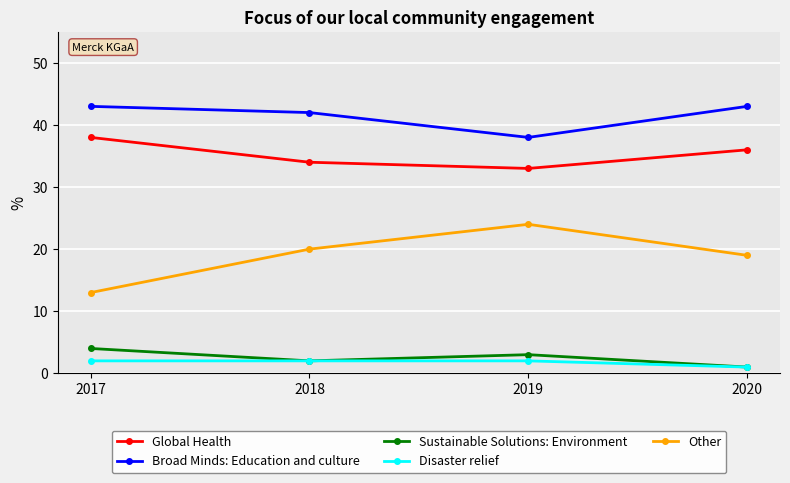

Count the Global Health values in the range 34 to 38.

3